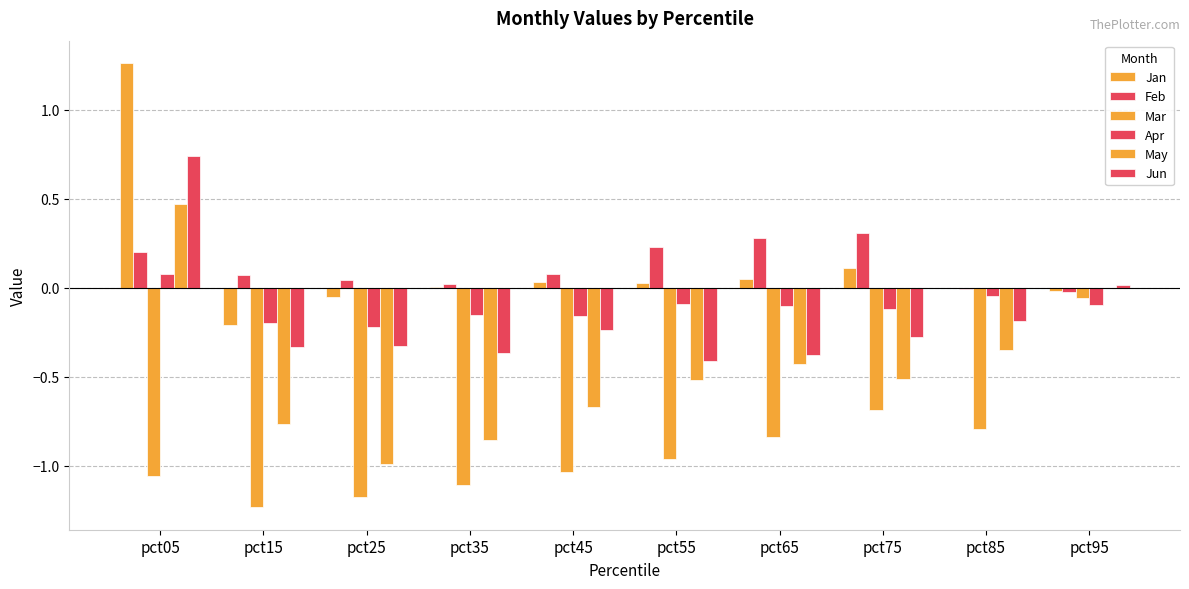

Are the bars horizontal?

No